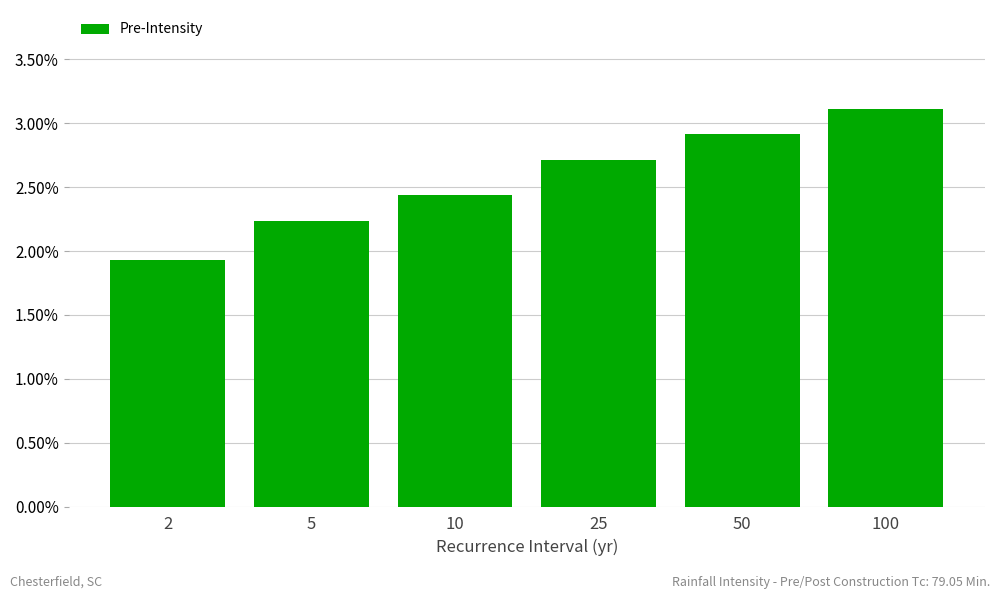

Rank the categories by value from lowest to highest.

2, 5, 10, 25, 50, 100